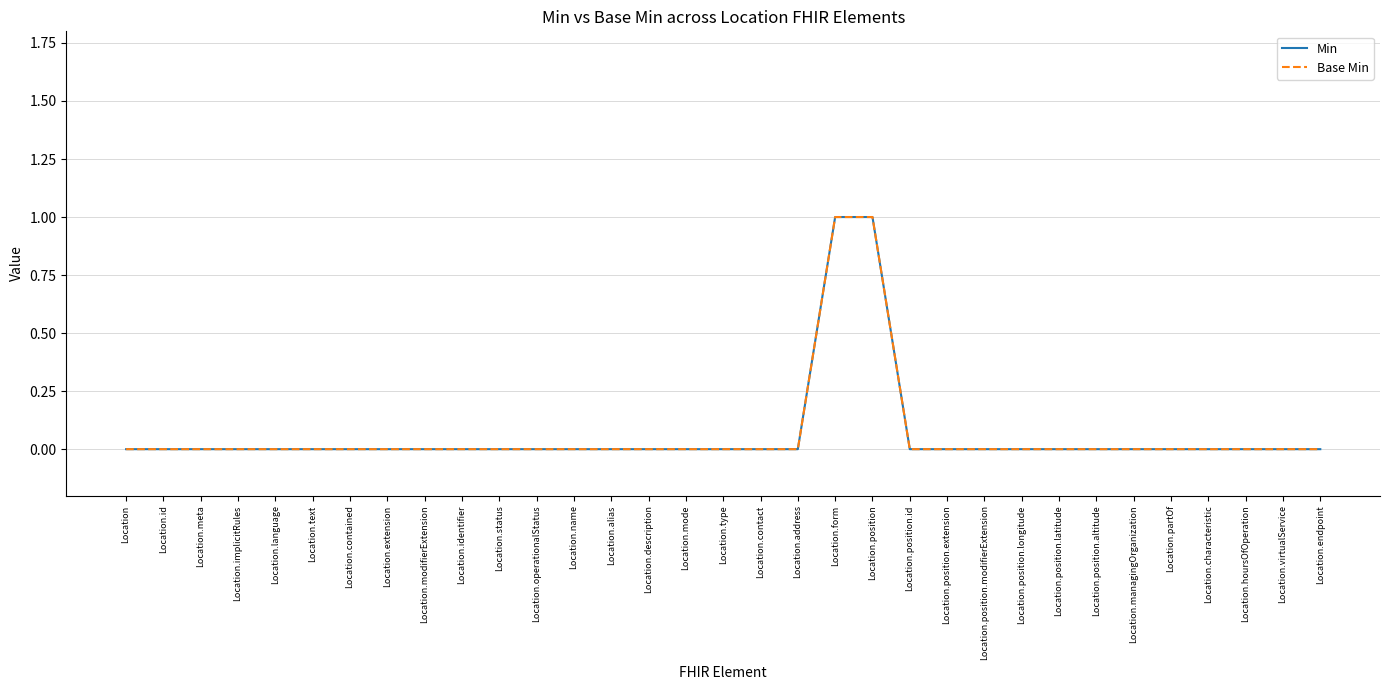

True or false: Min has more than 1 interior local peaks.

False